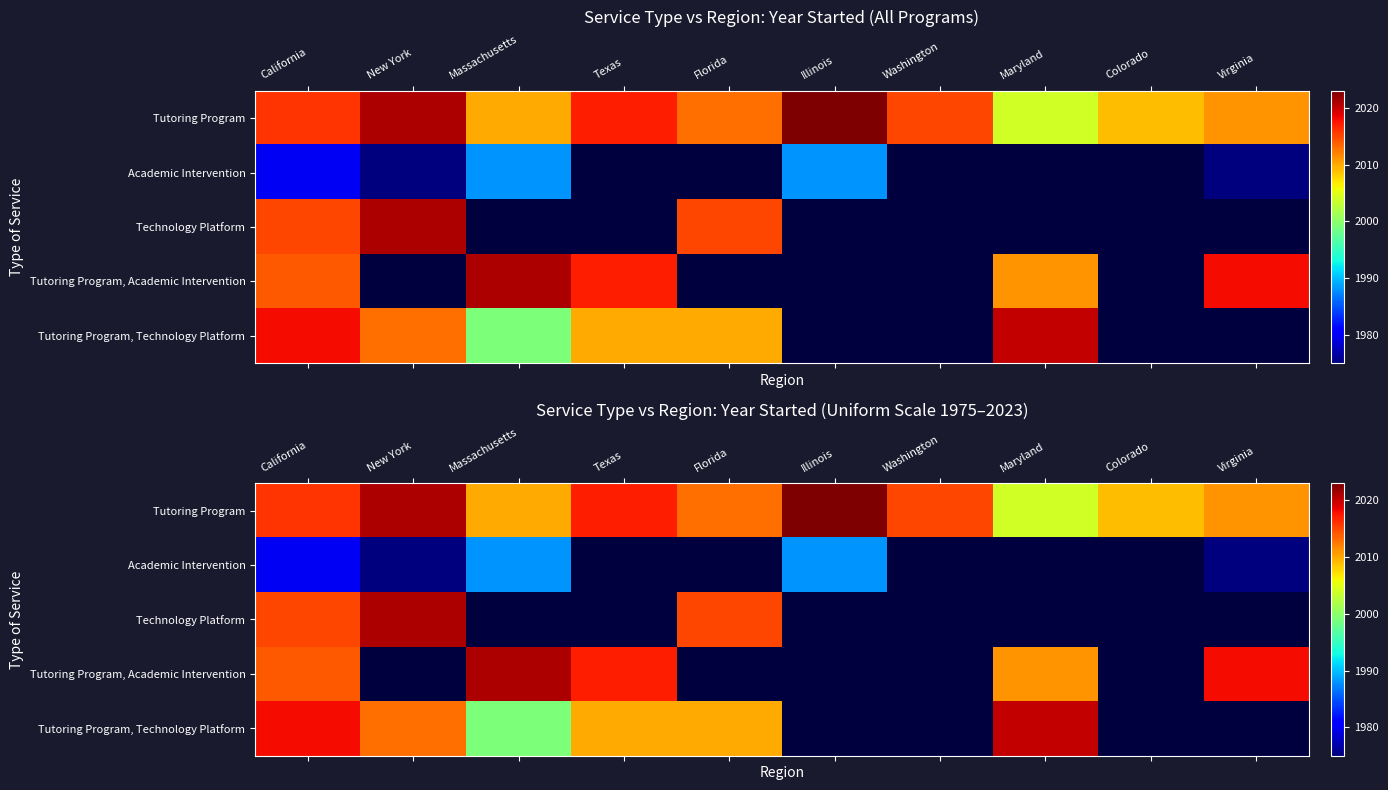

At which category is the sum across all series the highest?

California